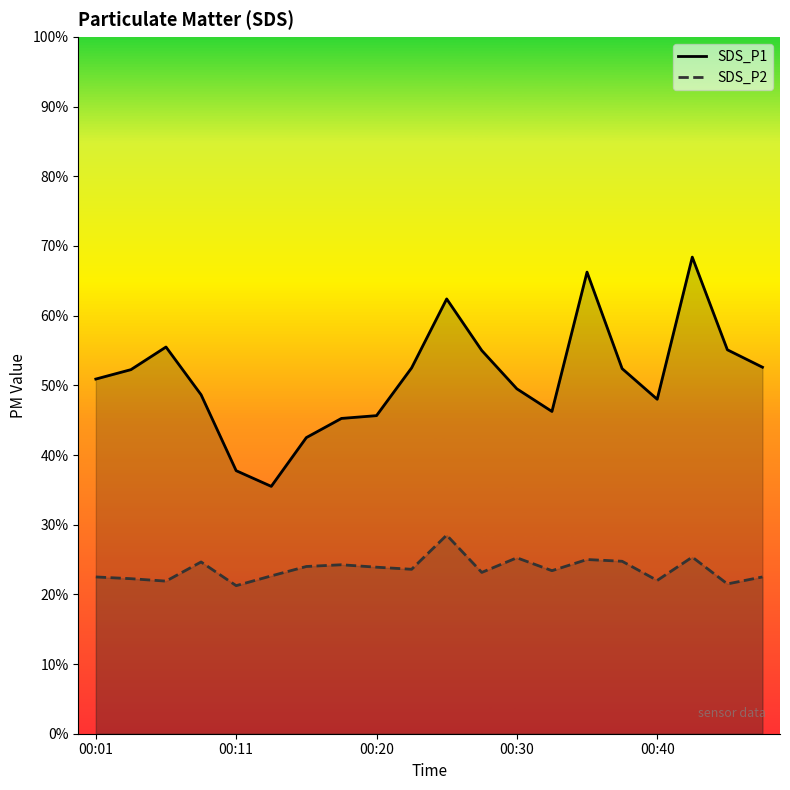

What is the label of the 8th point from the left?

7